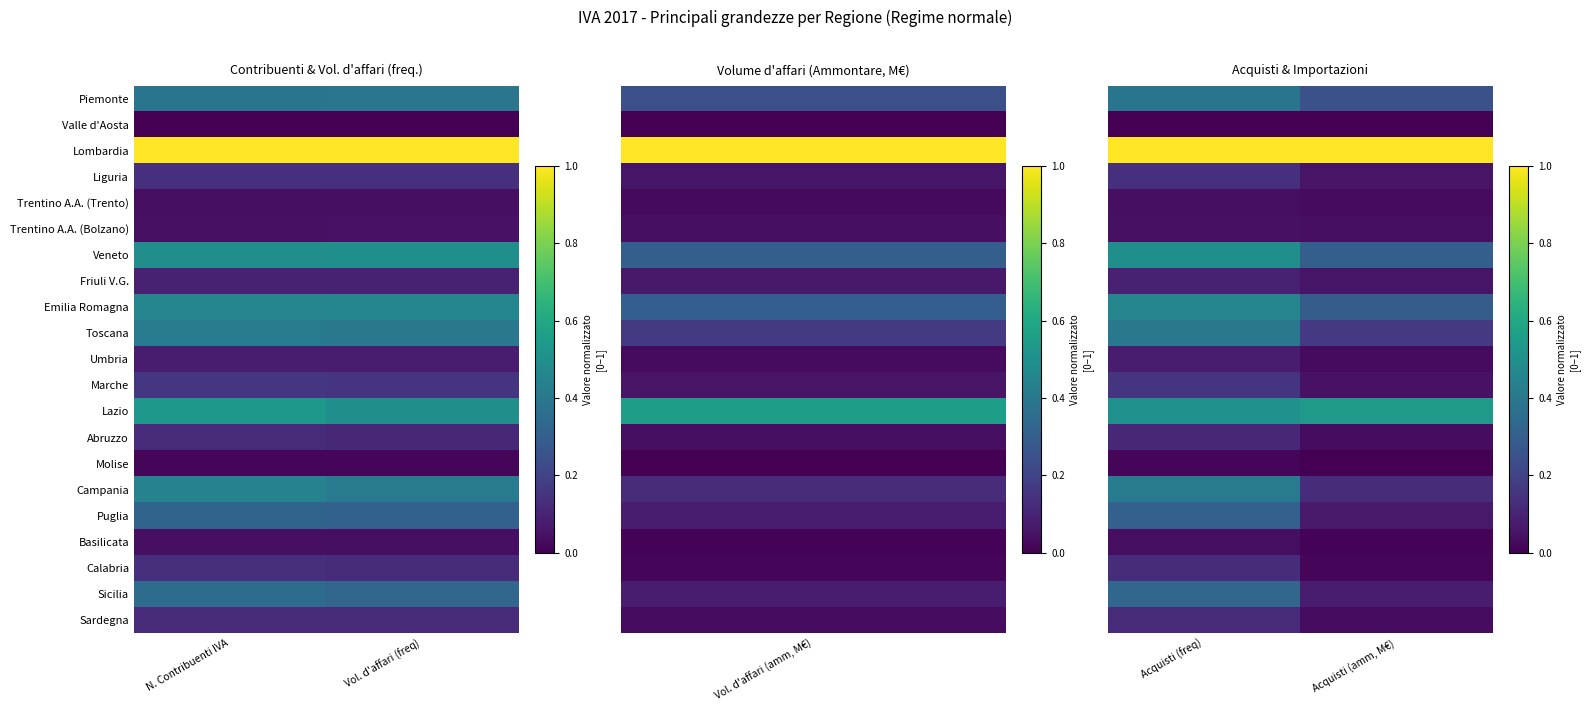

What is the average value of the Lazio series?

0.5